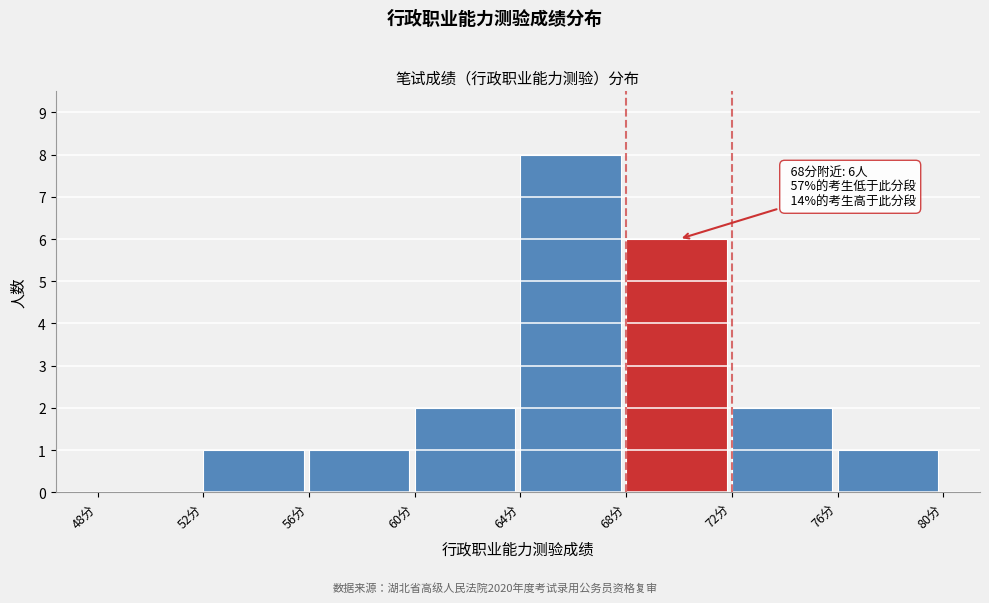

Over which range of the x-axis is the bar tallest?

64 to 68